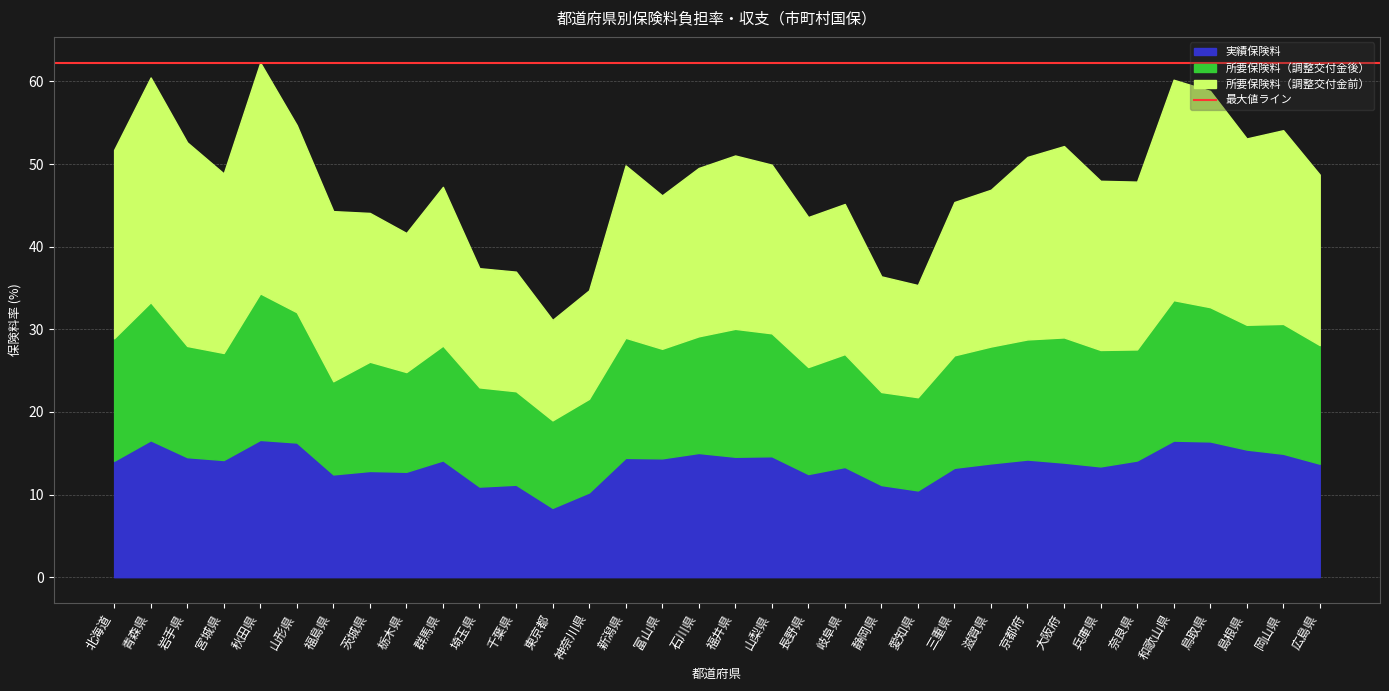

At which label does 実績保険料 reach its minimum?

東京都